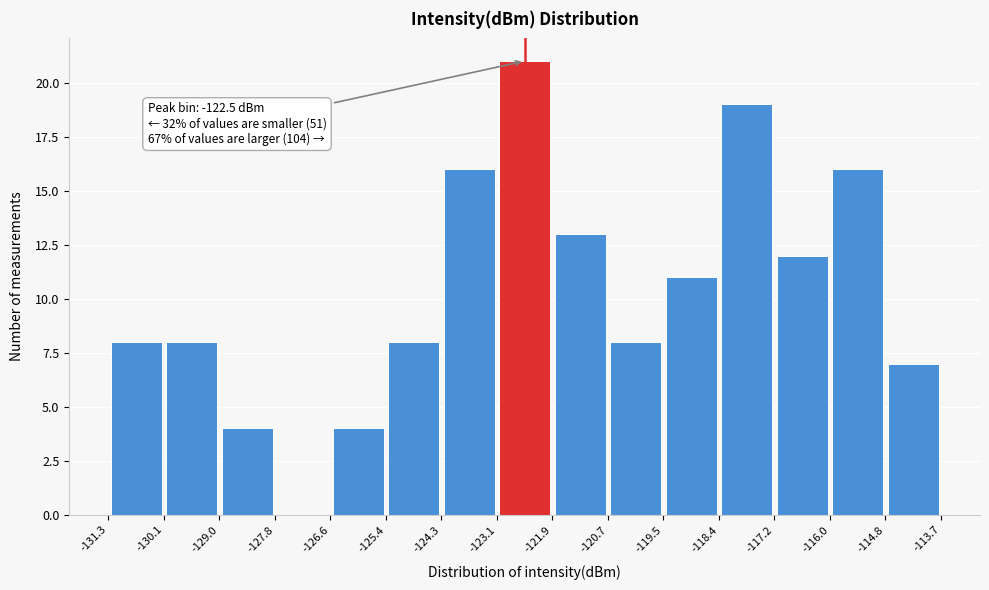

Over which range of the x-axis is the bar tallest?

-123.1 to -121.9